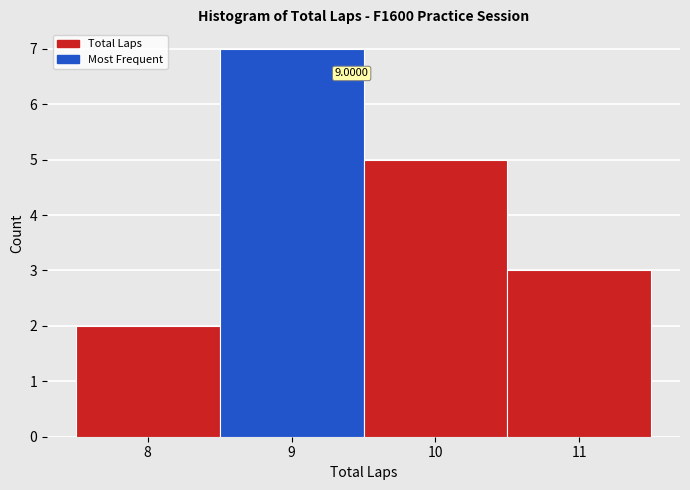

Over which range of the x-axis is the bar tallest?

8.5 to 9.5